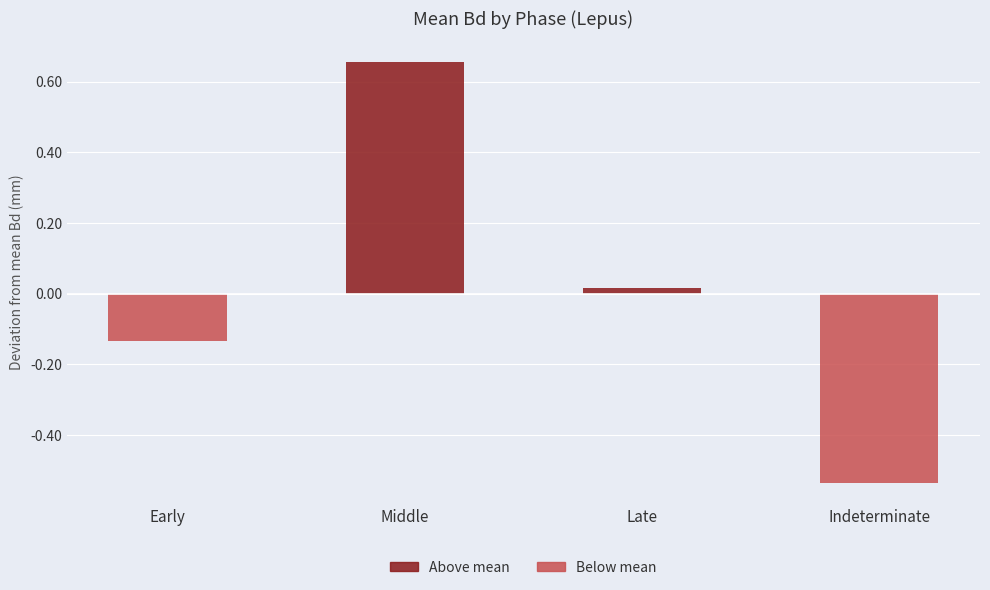

Count the number of data series in this chart.

1